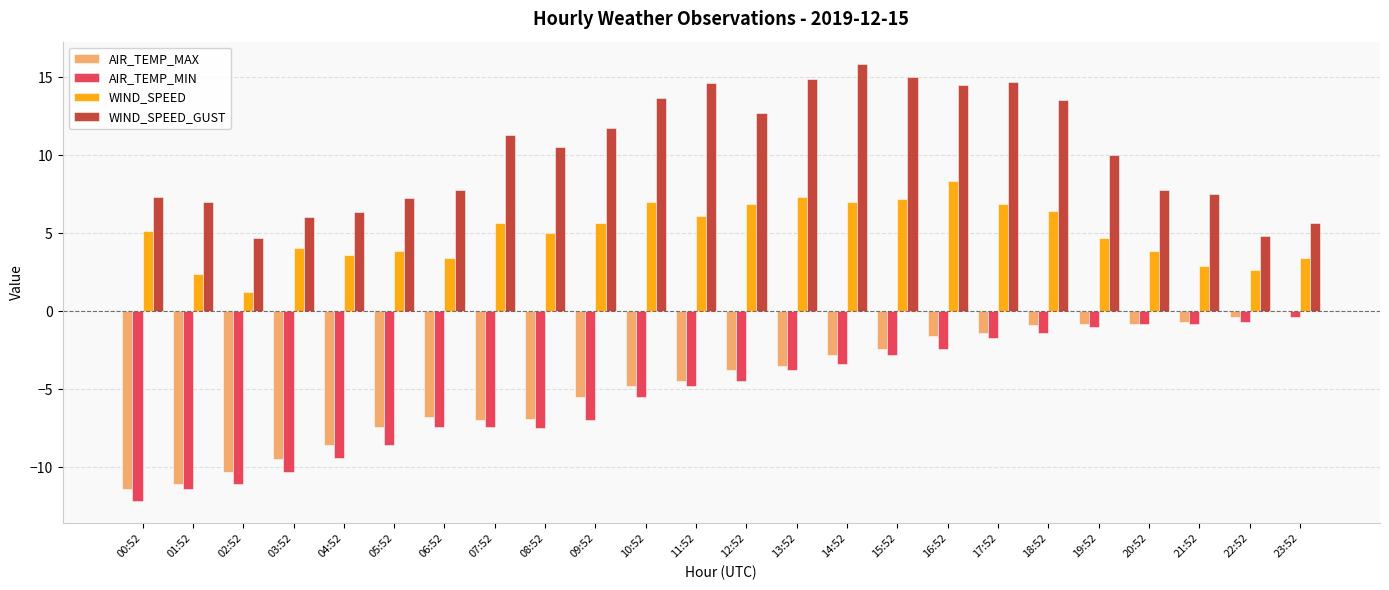

At which category does the chart reach its peak across all series?

14:52